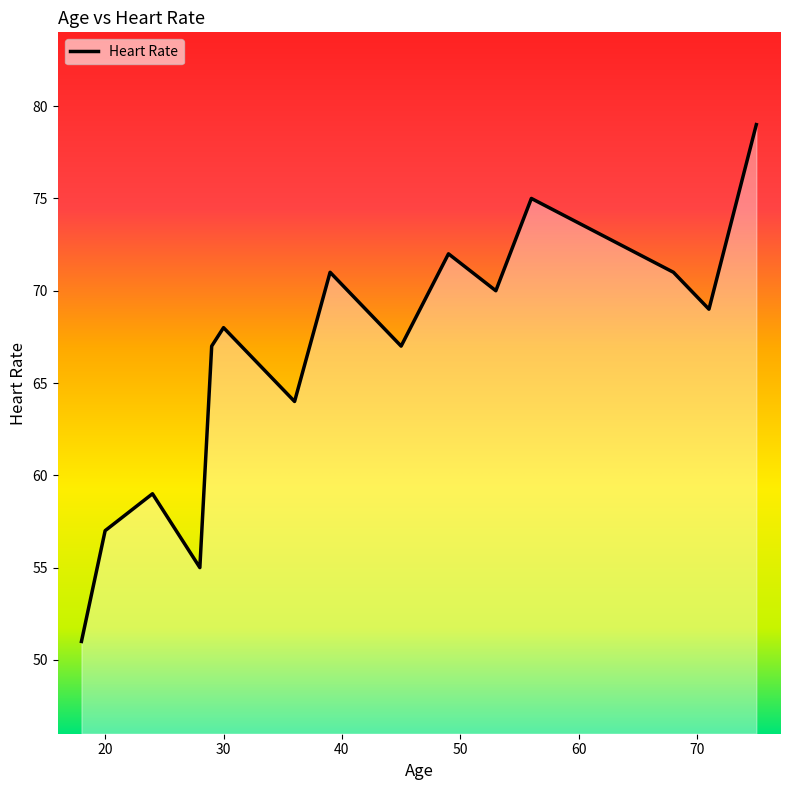

What is the maximum value shown in the chart?

79